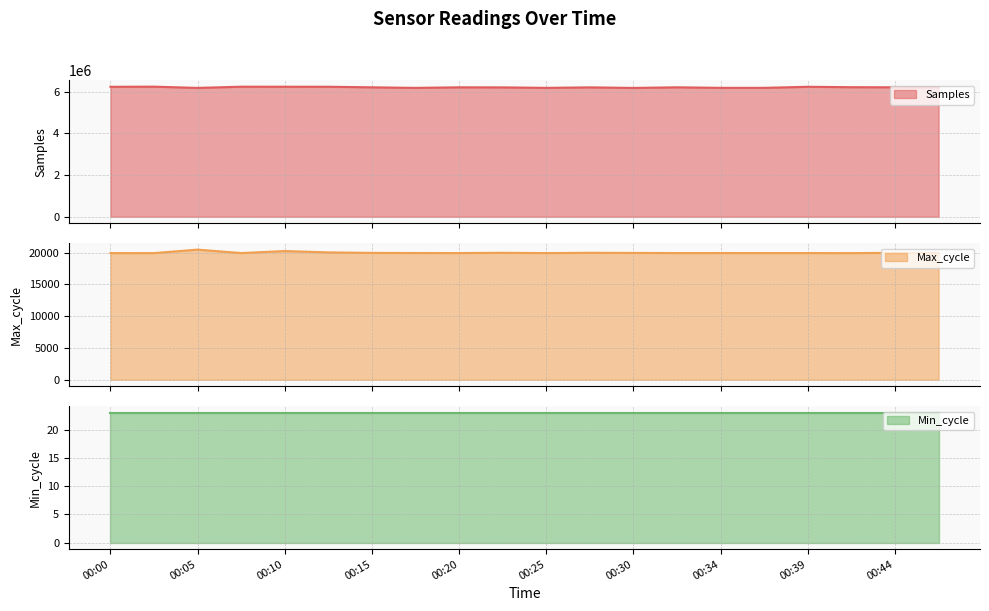

What is the sum of the Samples values at 00:44 and 00:27?

12404914